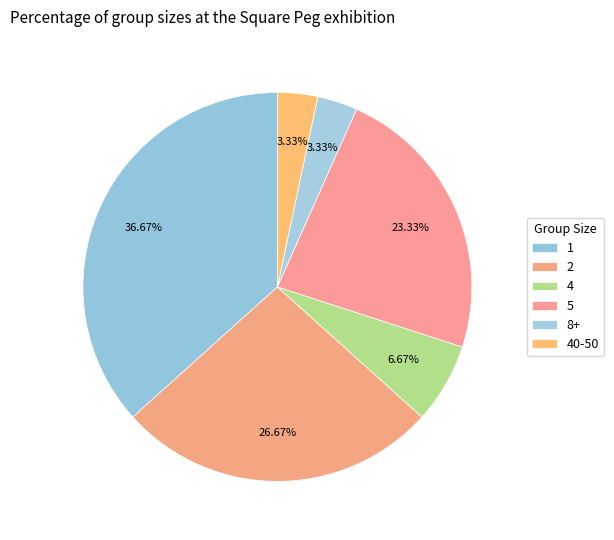

Do 4 and 5 together represent more than half of the pie?

No